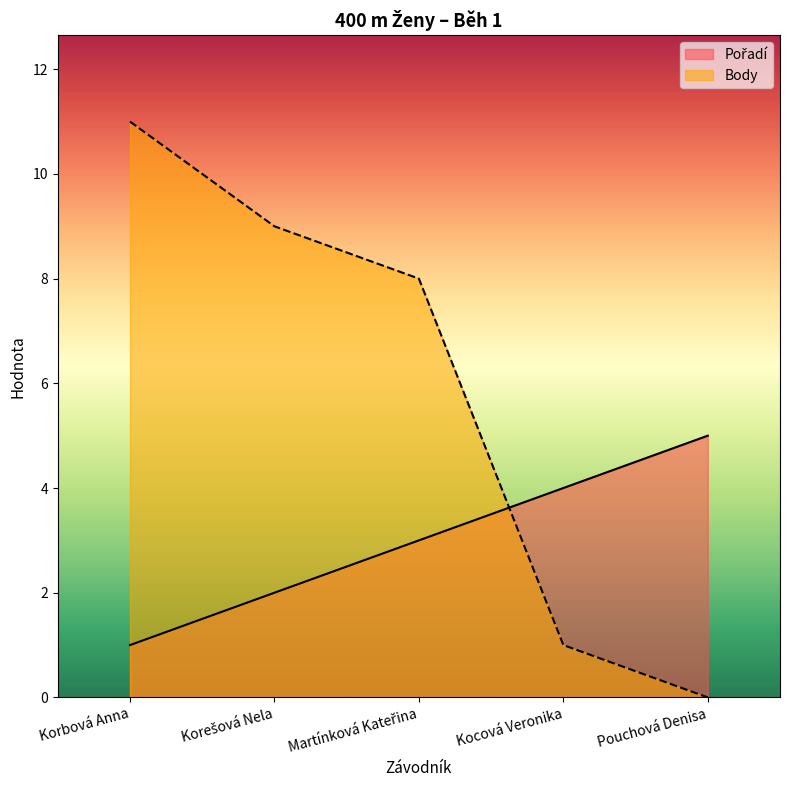

Which category has the highest value in the Body series?

Korbová Anna